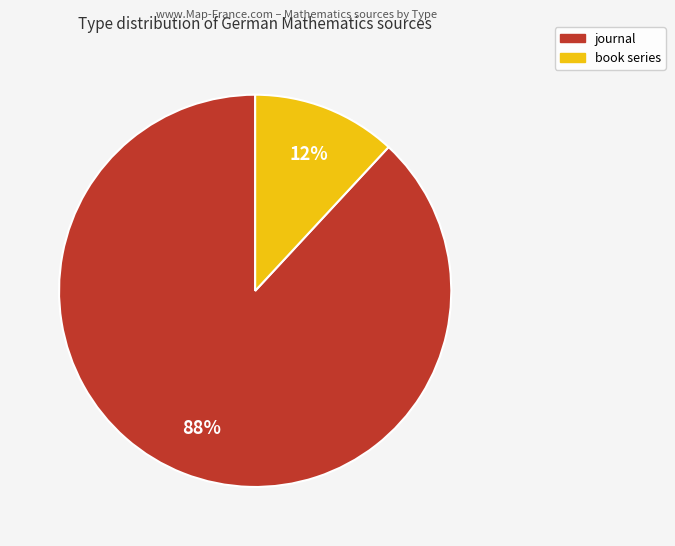

Is there a majority slice in this chart?

Yes